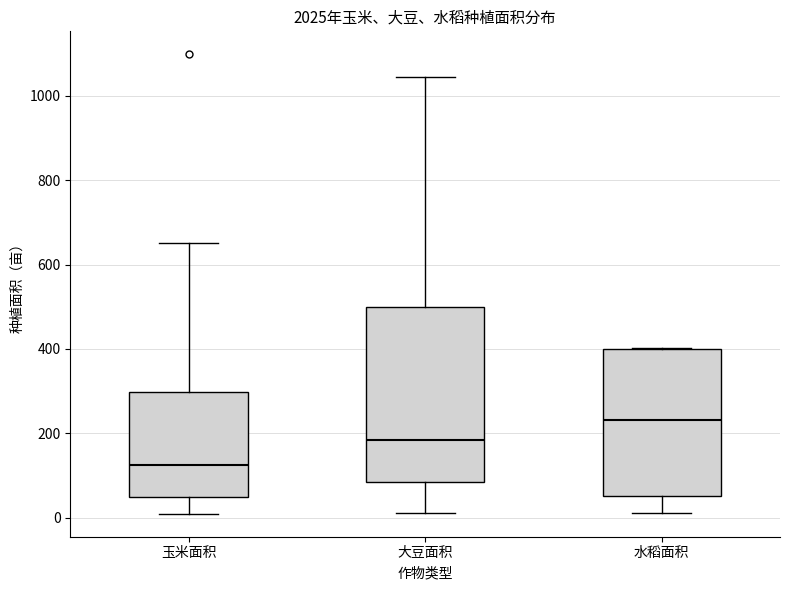

Which box is the tallest, from its lower edge to its upper edge?

大豆面积